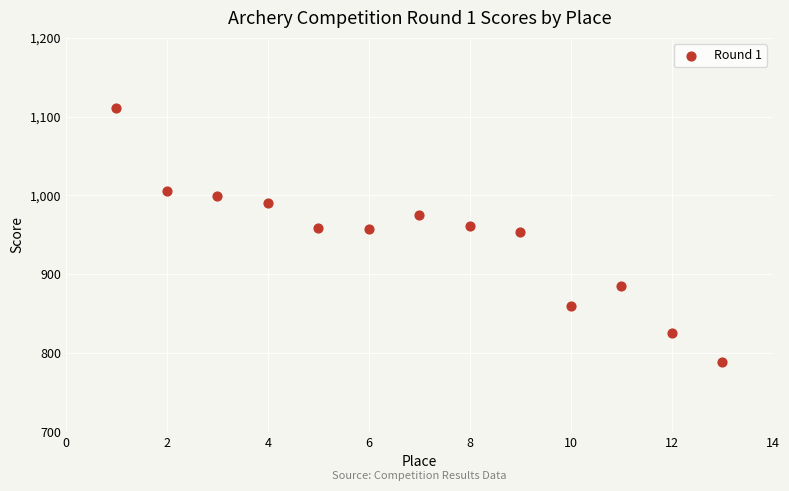

What is the range of Y values (max minus min)?

321.9